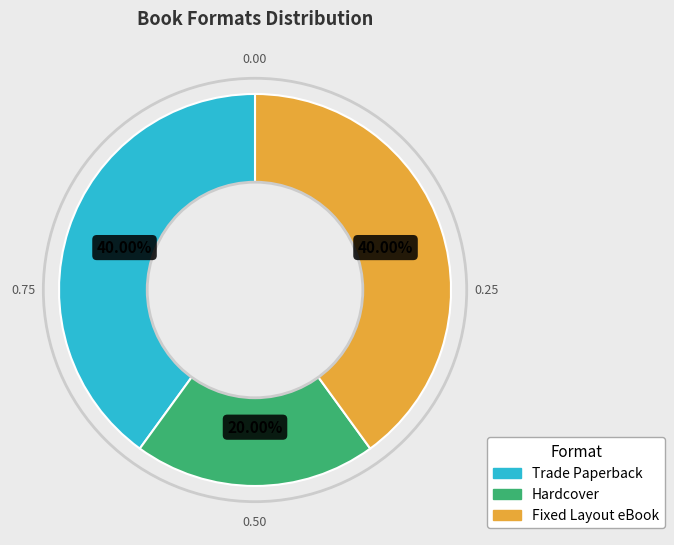

Is Hardcover the majority of the pie?

No